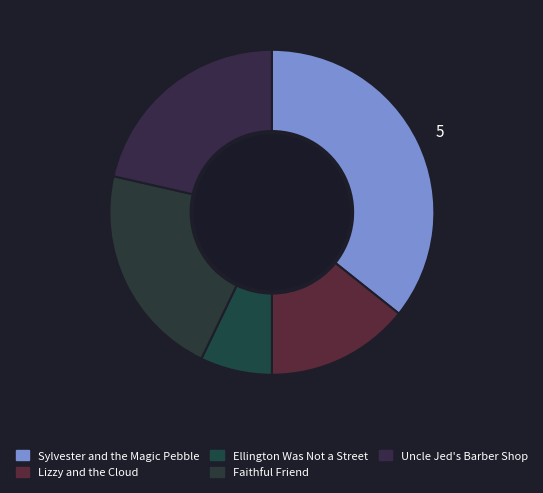

Is Sylvester and the Magic Pebble the majority of the pie?

No